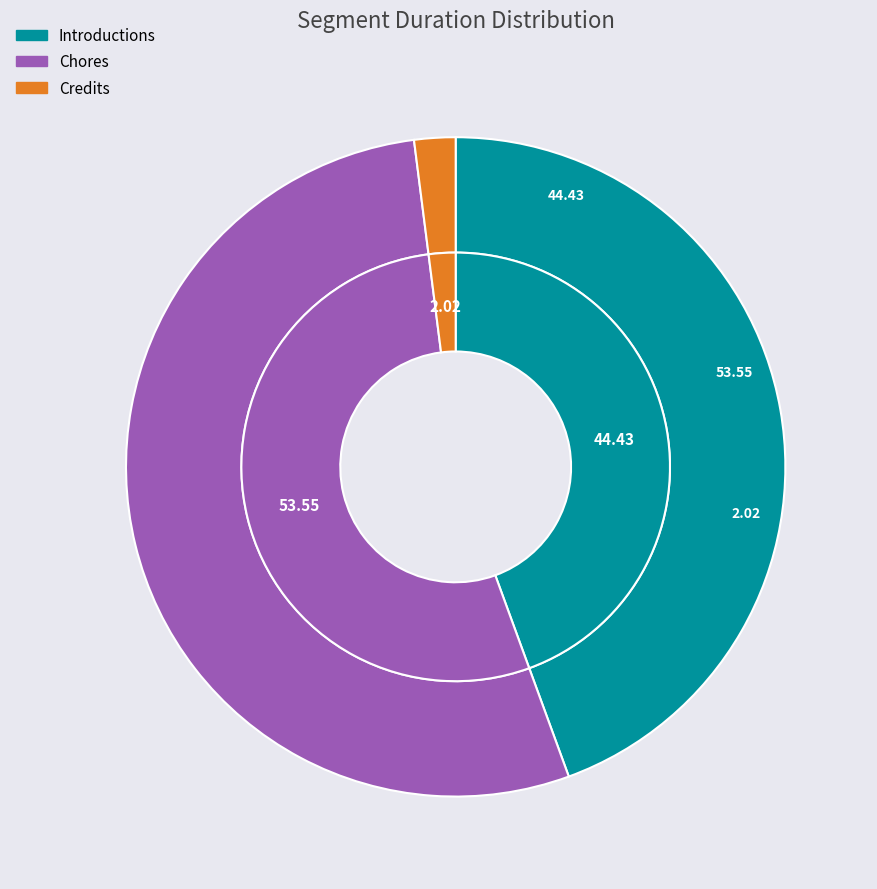

To the nearest percent, what percentage of the pie is Credits?

2%